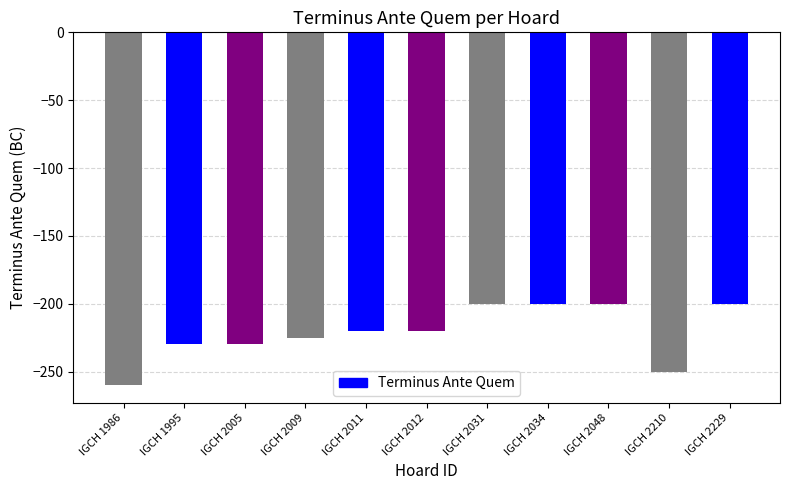

How many bars are there in total?

11